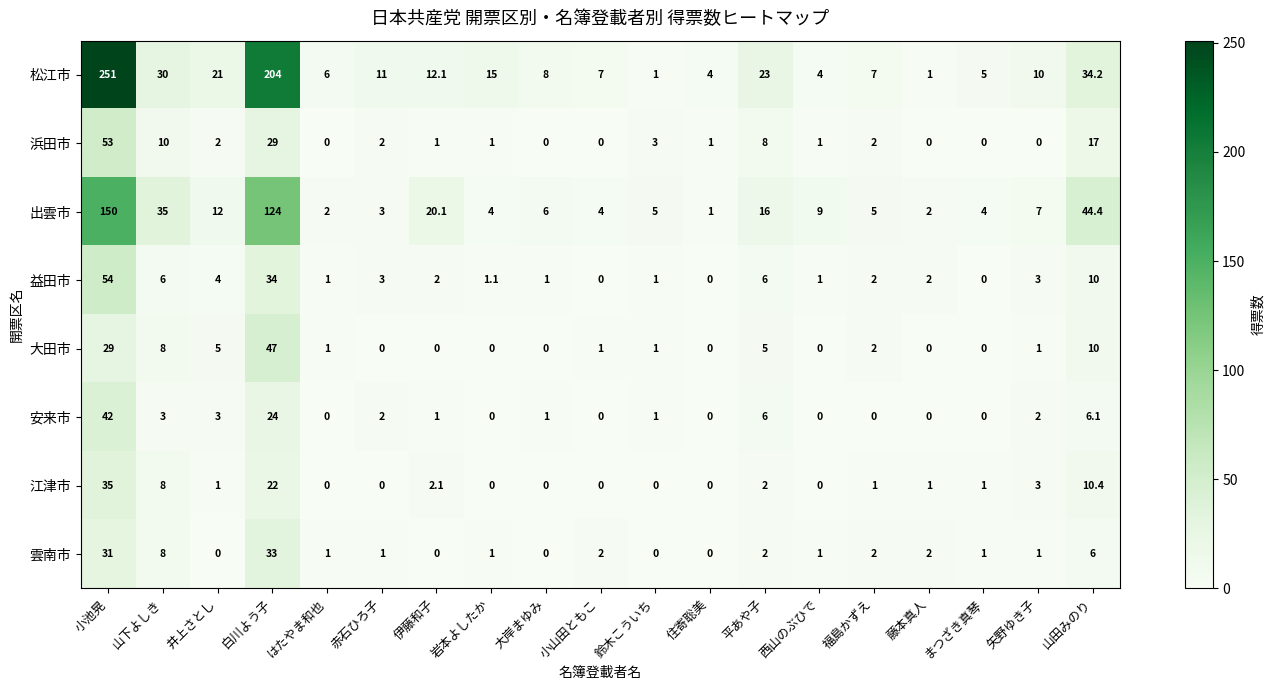

Which series has the largest range (max minus min)?

松江市